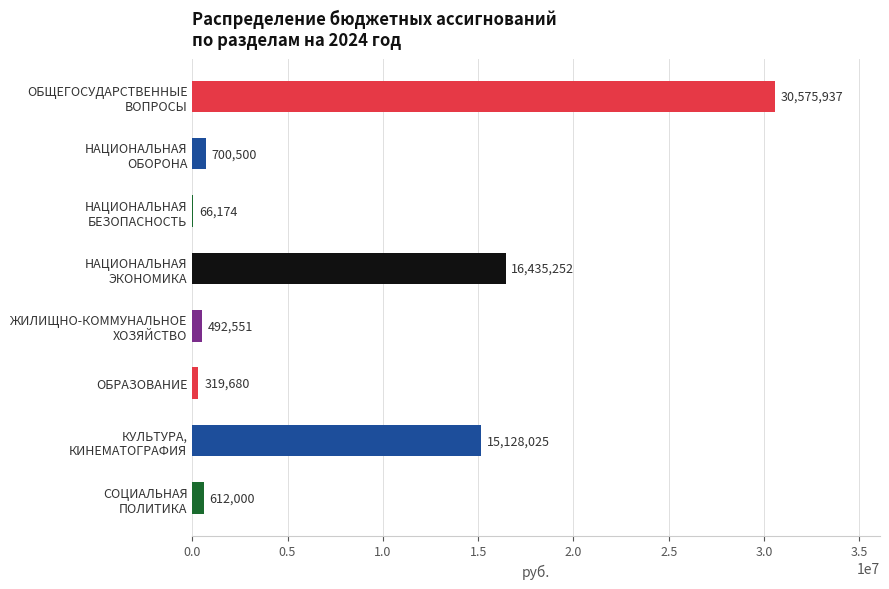

What is the maximum value shown in the chart?

30575936.7